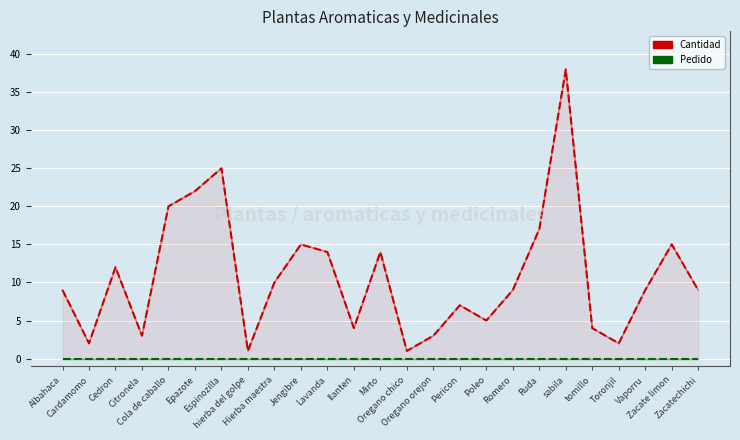

True or false: Pedido has more than 2 points higher than both neighbors.

False